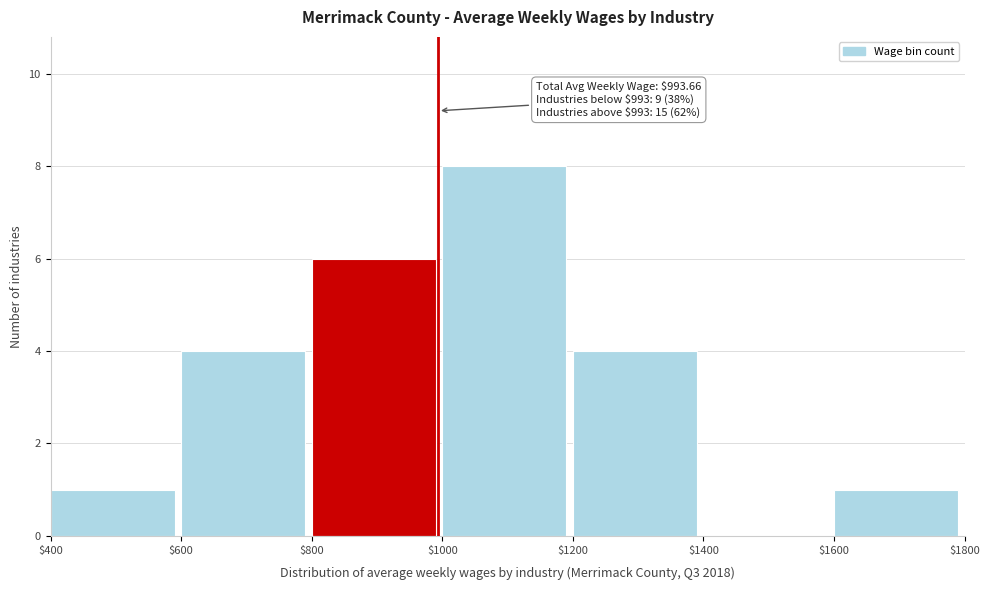

Which range on the x-axis has the tallest bar?

$1000 to $1200